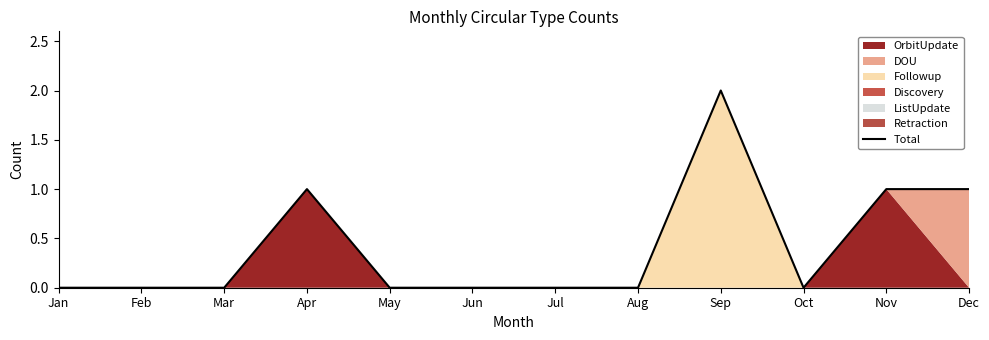

Does the chart display data point markers on the line(s)?

No